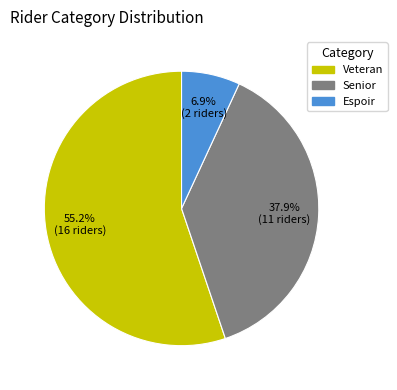

Is Senior the majority of the pie?

No